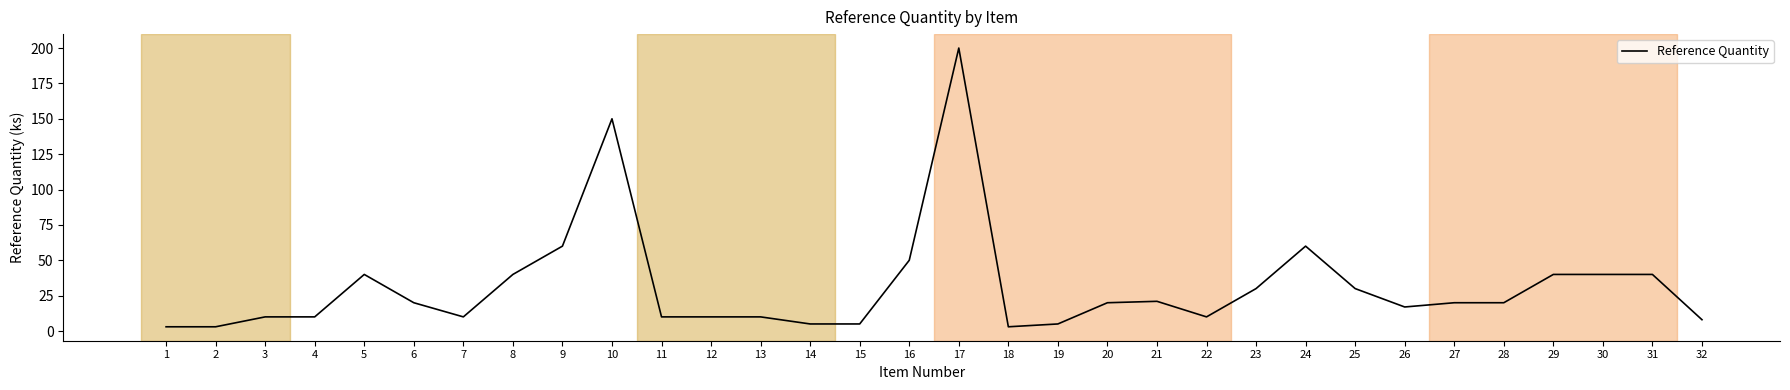

The value at 31 is 40. True or false?

True